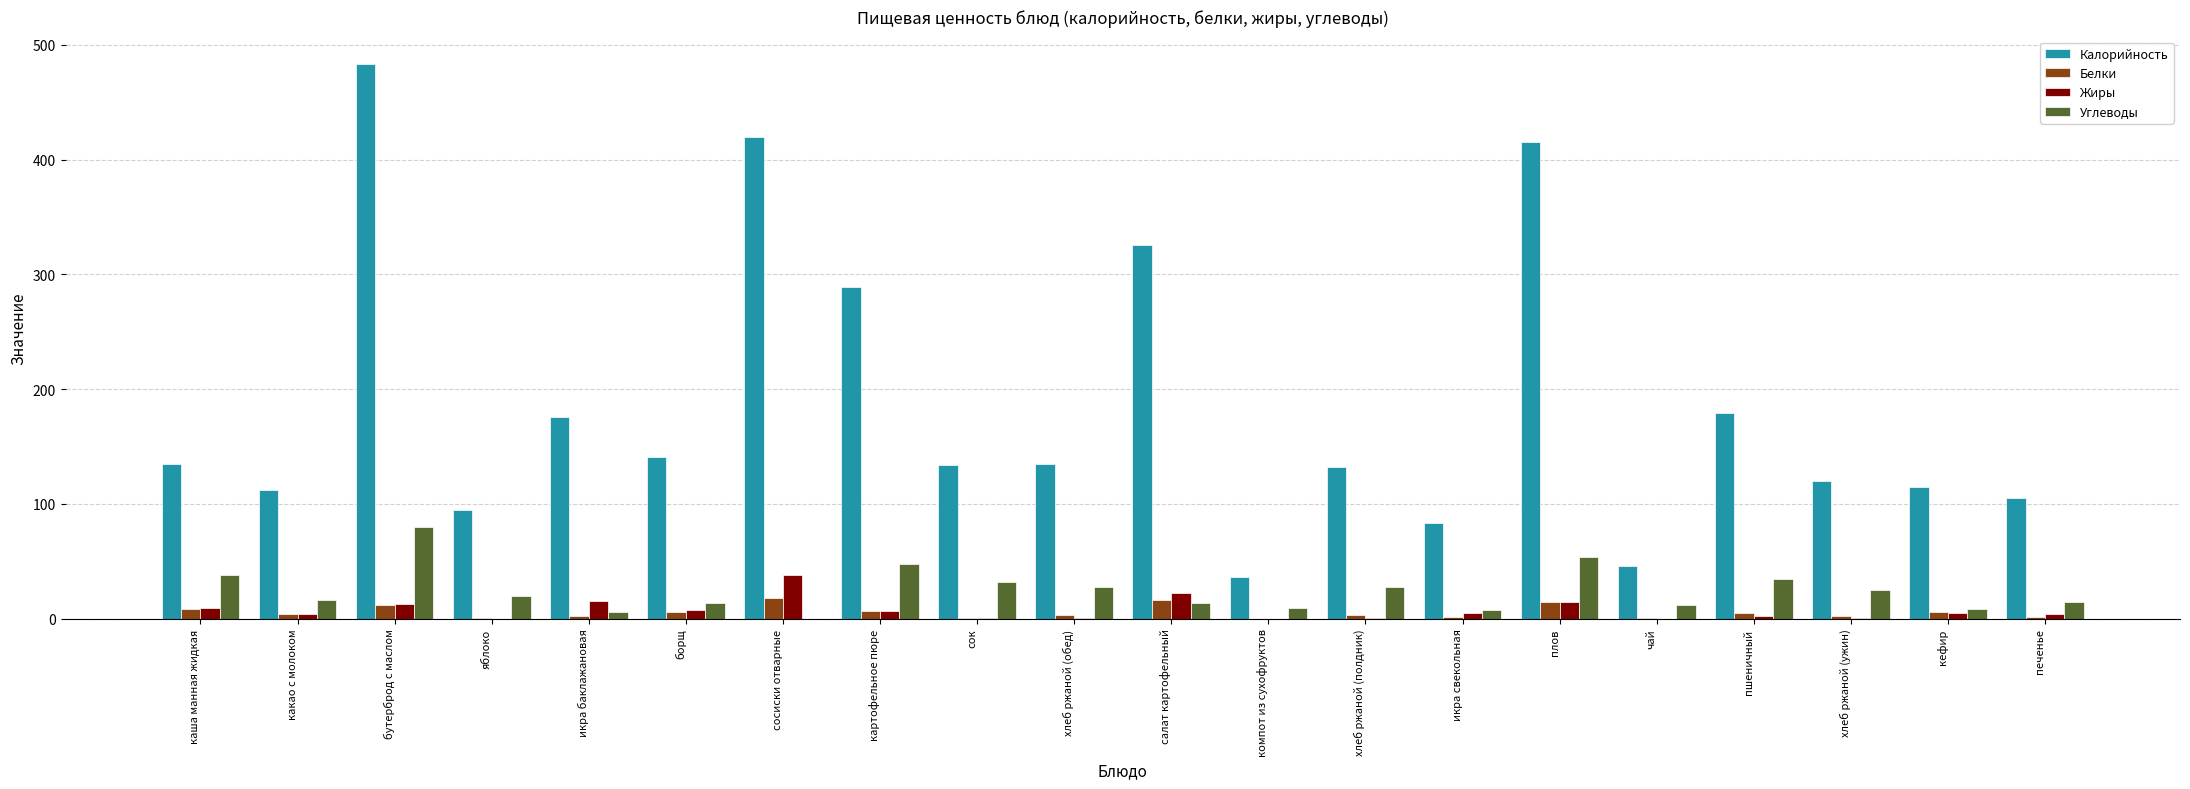

Which series changed the most between компот из сухофруктов and пшеничный?

Калорийность